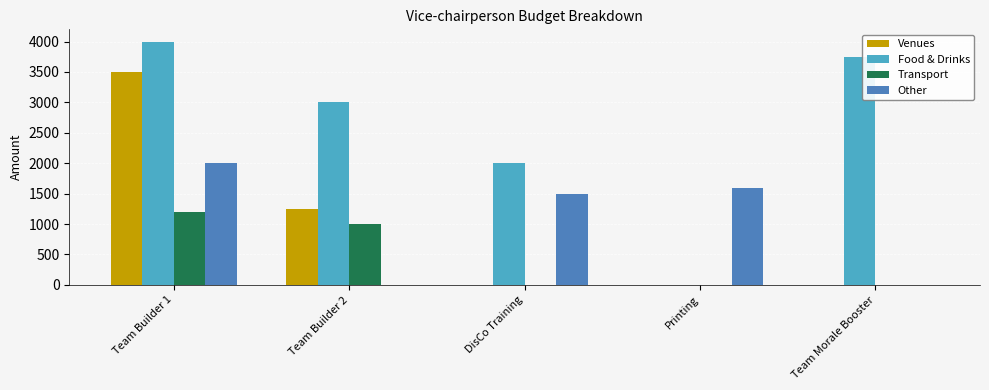

Is the value of Venues at Team Builder 1 greater than the value of Food & Drinks at Team Morale Booster?

No